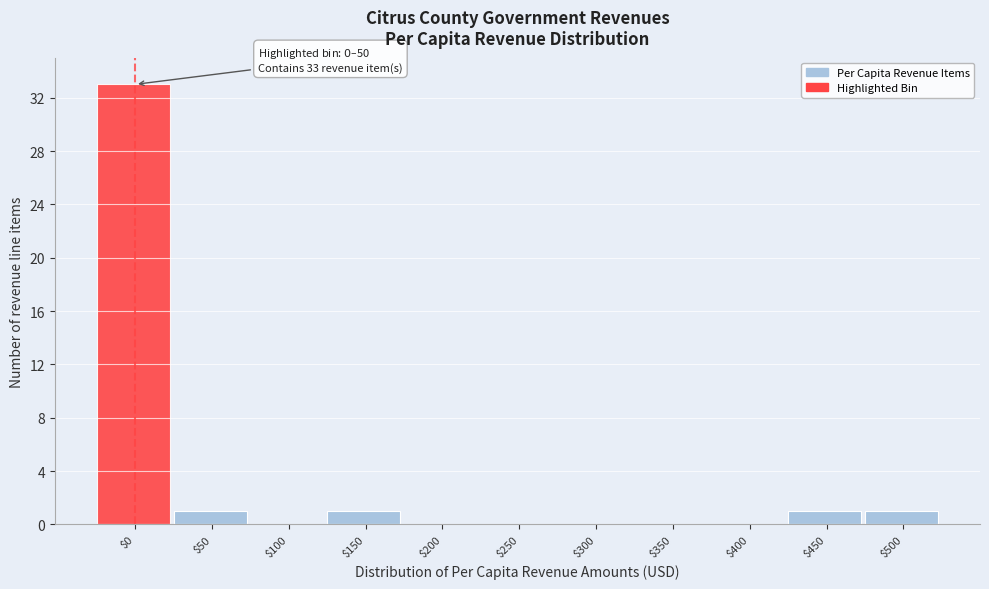

The chart shows a value of -15 at $100. True or false?

False